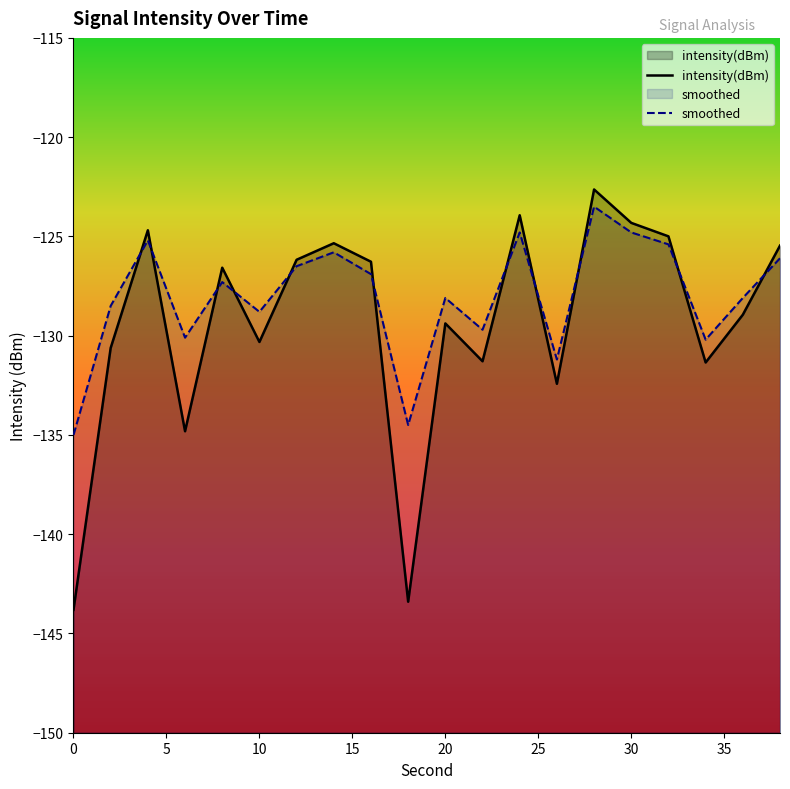

Reading right to left, transcribe all the data shown in this chart.

intensity(dBm): 38=-125.5	36=-128.9	34=-131.4	32=-125.0	30=-124.3	28=-122.6	26=-132.4	24=-123.9	22=-131.3	20=-129.4	18=-143.4	16=-126.3	14=-125.3	12=-126.2	10=-130.3	8=-126.6	6=-134.8	4=-124.7	2=-130.6	0=-143.8
smoothed: 38=-126.1	36=-128.1	34=-130.2	32=-125.4	30=-124.8	28=-123.5	26=-131.2	24=-124.8	22=-129.7	20=-128.1	18=-134.5	16=-126.9	14=-125.8	12=-126.5	10=-128.8	8=-127.3	6=-130.1	4=-125.2	2=-128.5	0=-135.0